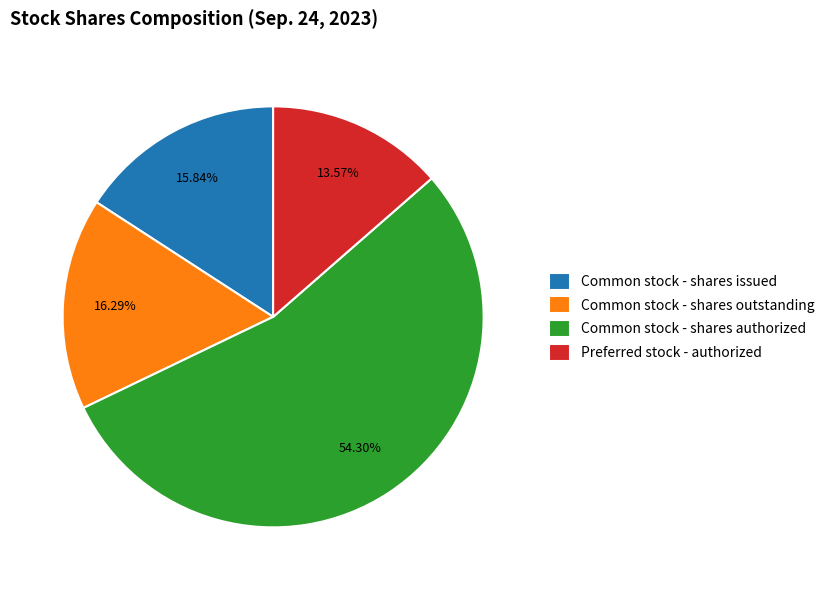

Which has a higher value, Preferred stock - authorized or Common stock - shares issued?

Common stock - shares issued